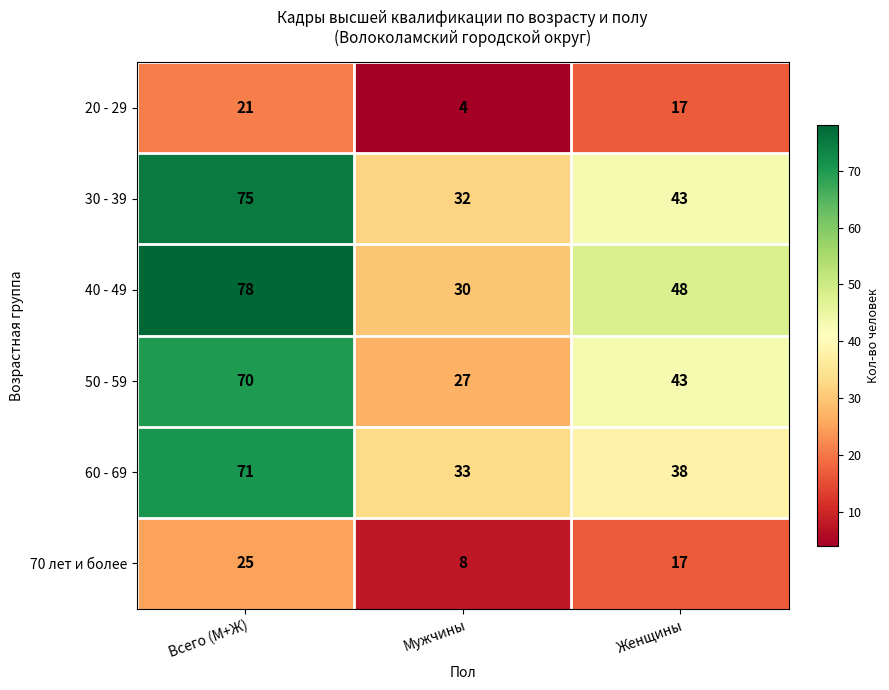

What is the difference between the maximum and minimum values in the 70 лет и более series?

17